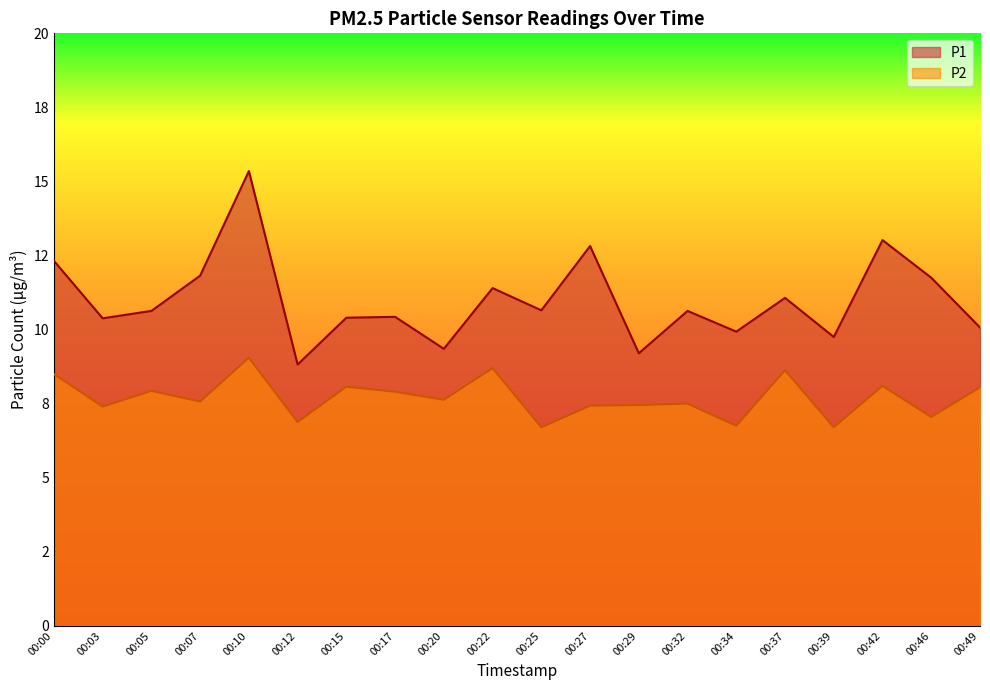

What is the approximate value of P1 at 00:10?

15.3